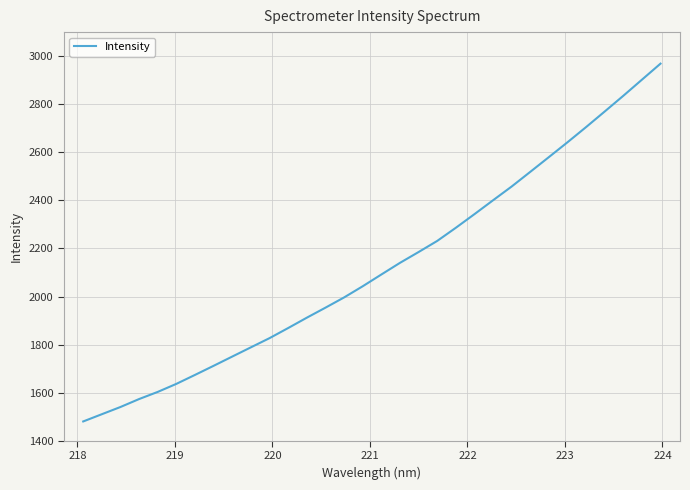

What is the maximum value shown in the chart?

2968.8